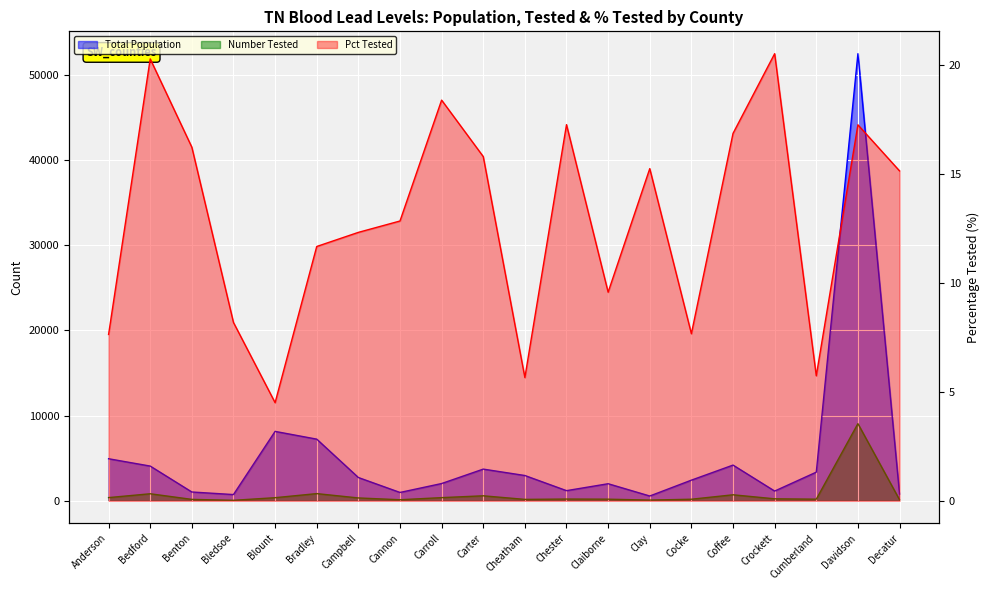

What is the smallest value displayed?

4.5